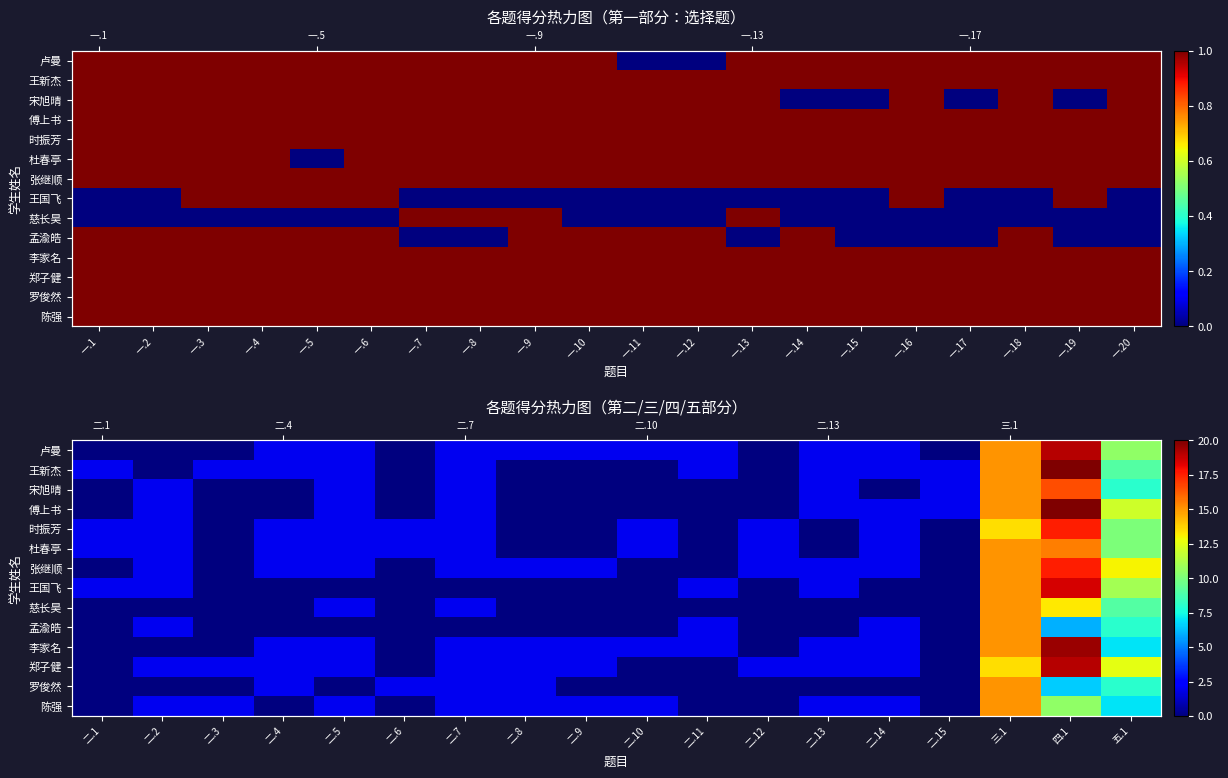

What is the sum of the 王新杰 values at 二.14 and 二.10?

2.0